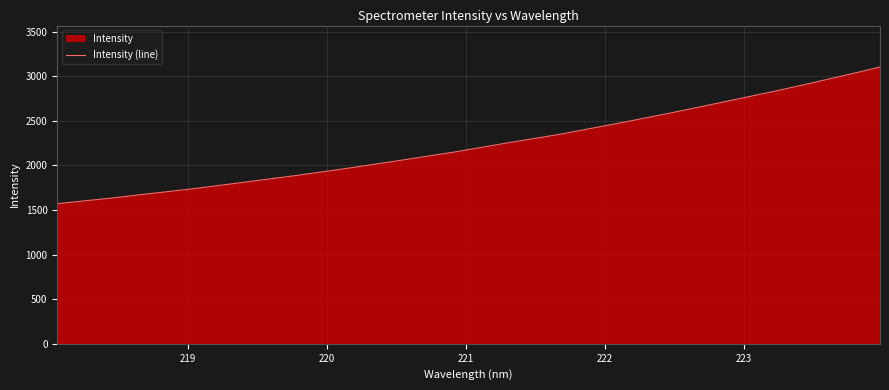

How many values are below 2203?

16